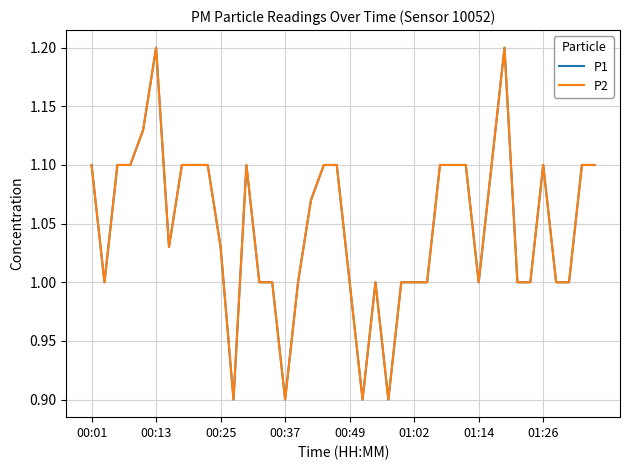

Is this an area chart (filled region under the line)?

No